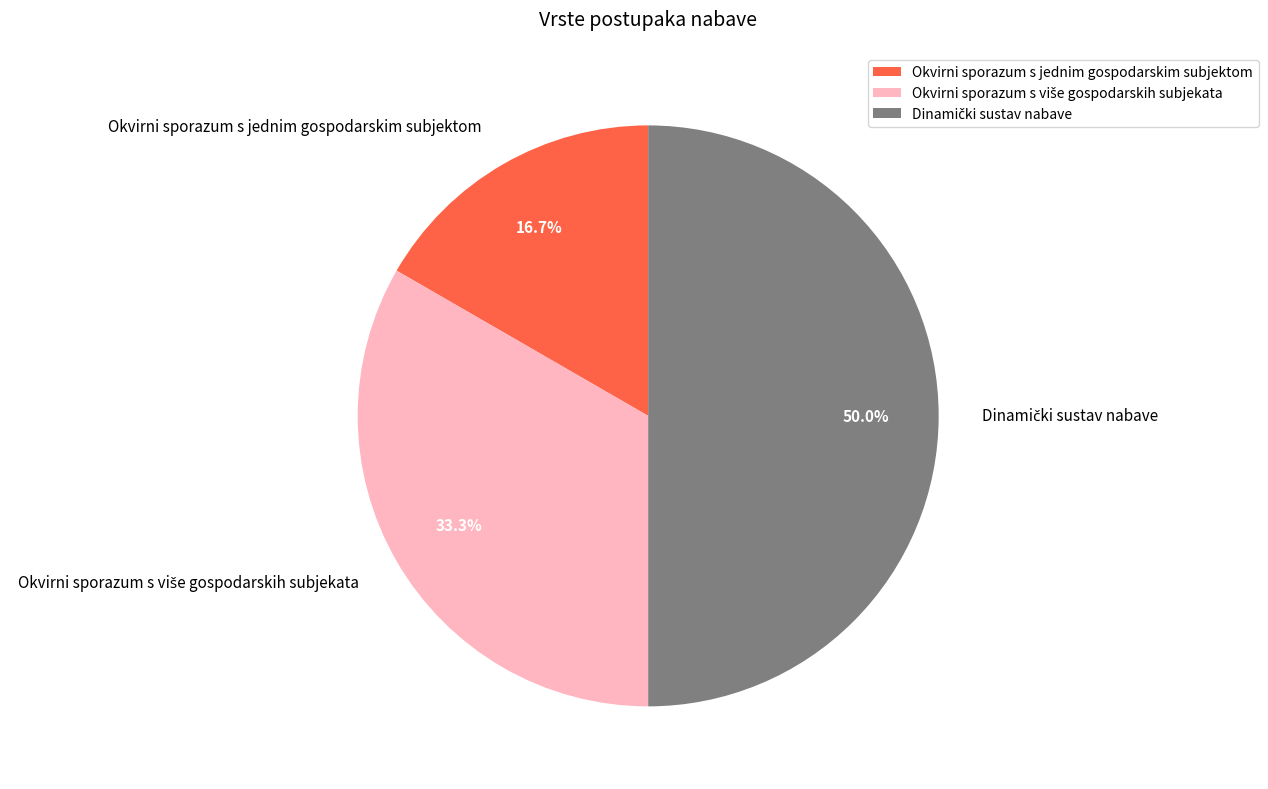

To the nearest percent, what is the average slice percentage?

33%